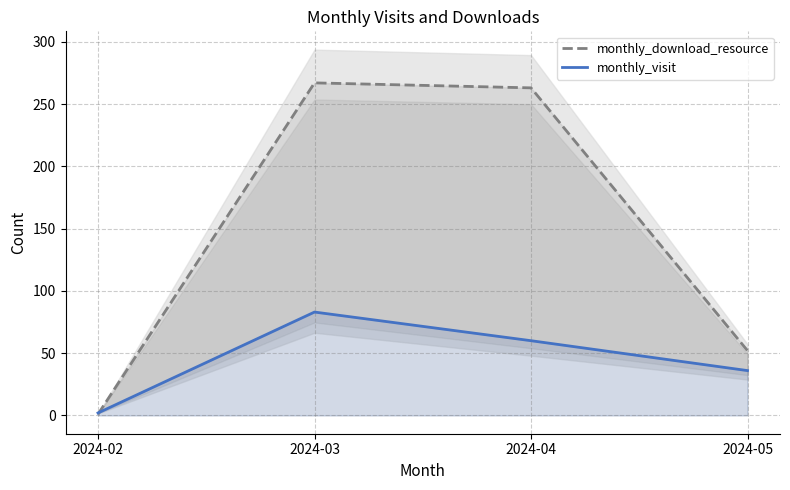

In monthly_download_resource, how many points are higher than both neighbors (excluding endpoints)?

1